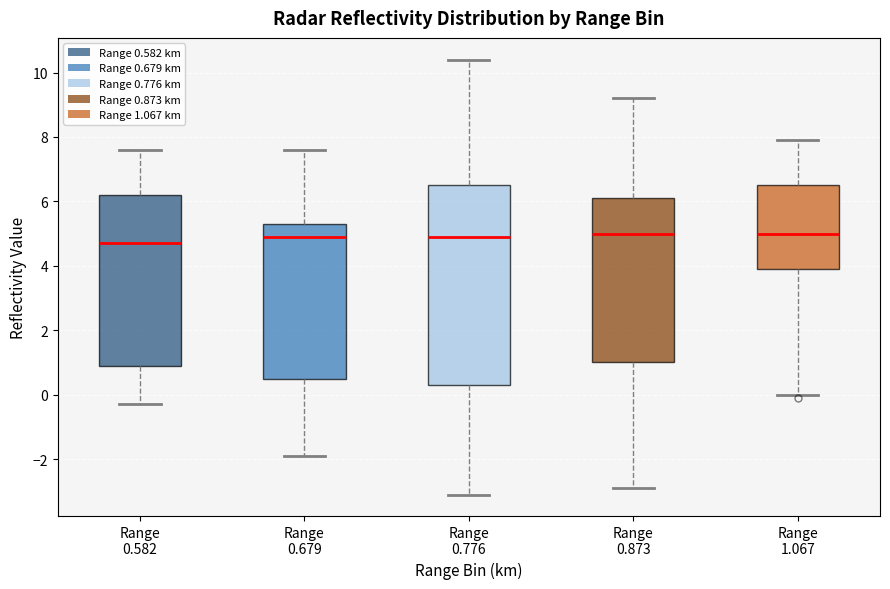

Where does the lower whisker of the box for Range 0.582 end on the y-axis? The values are not printed on the chart, so give them approximately, as read against the axis.

-0.2